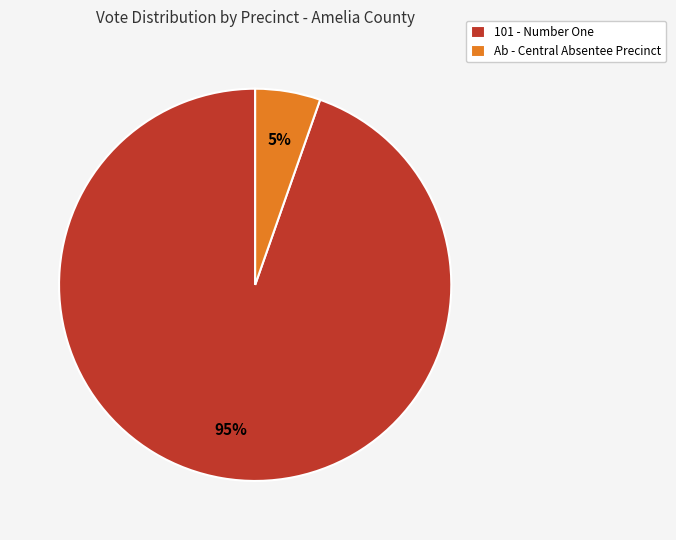

Combined, do Ab - Central Absentee Precinct and 101 - Number One account for over 50%?

Yes